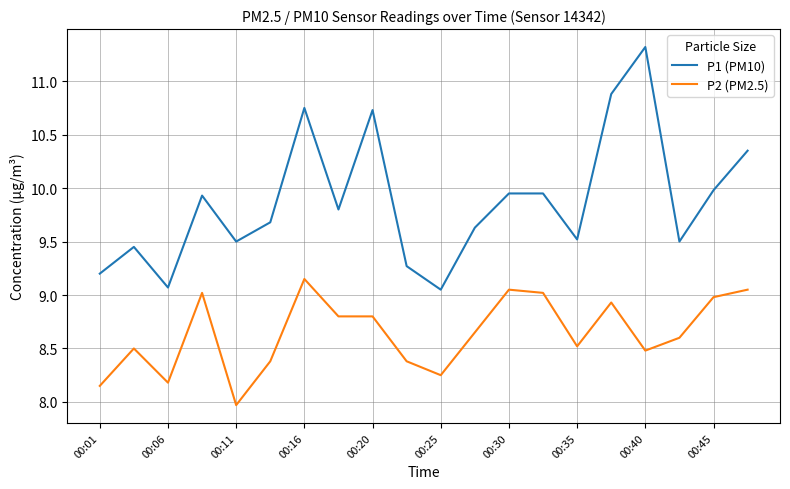

True or false: P2 (PM2.5) and P1 (PM10) cross at least once.

False